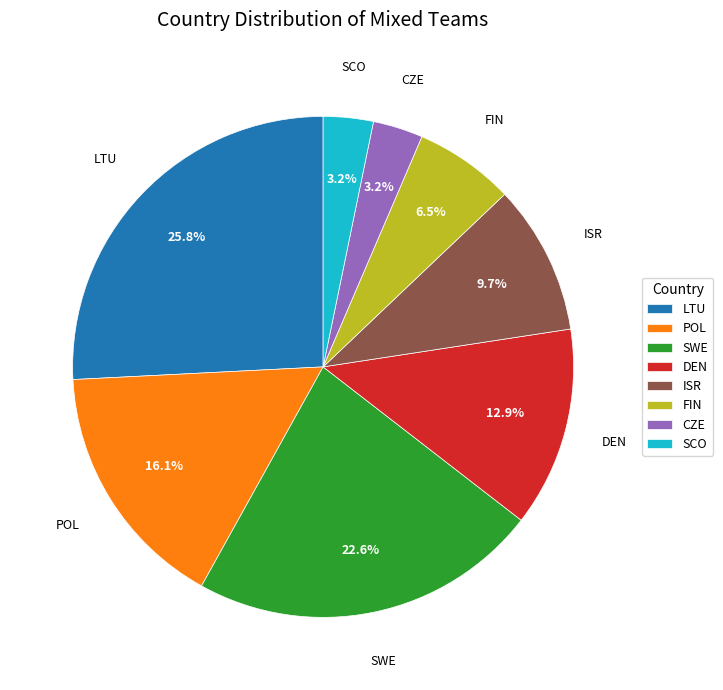

The CZE slice represents 3% of the pie. True or false?

True